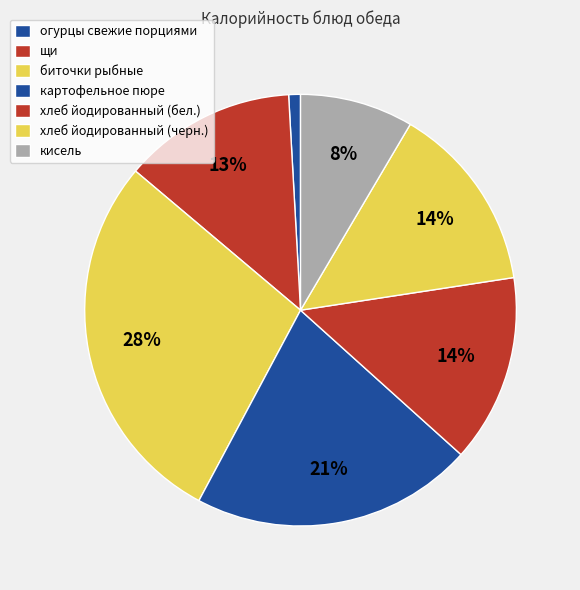

What is the largest slice in the pie chart?

биточки рыбные